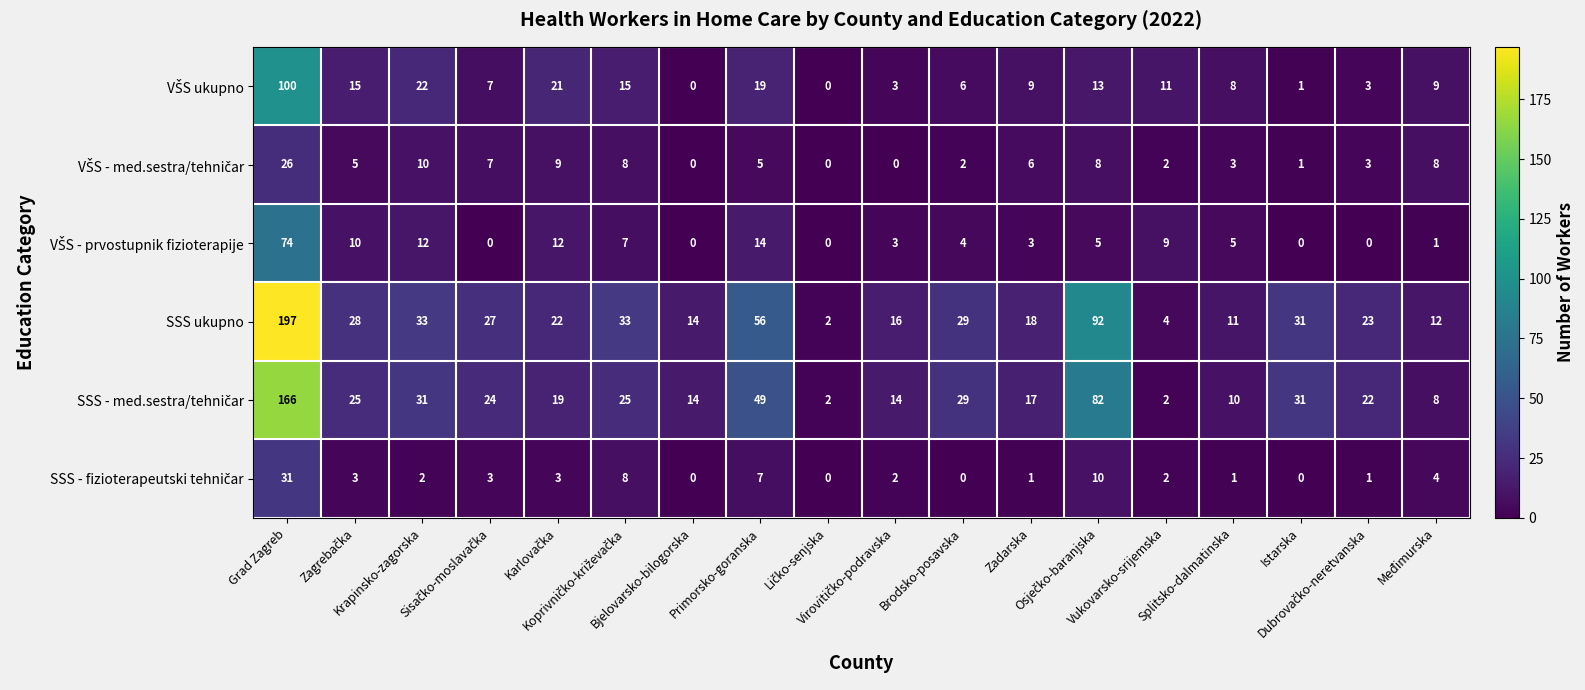

Which series has the widest spread of values?

SSS ukupno